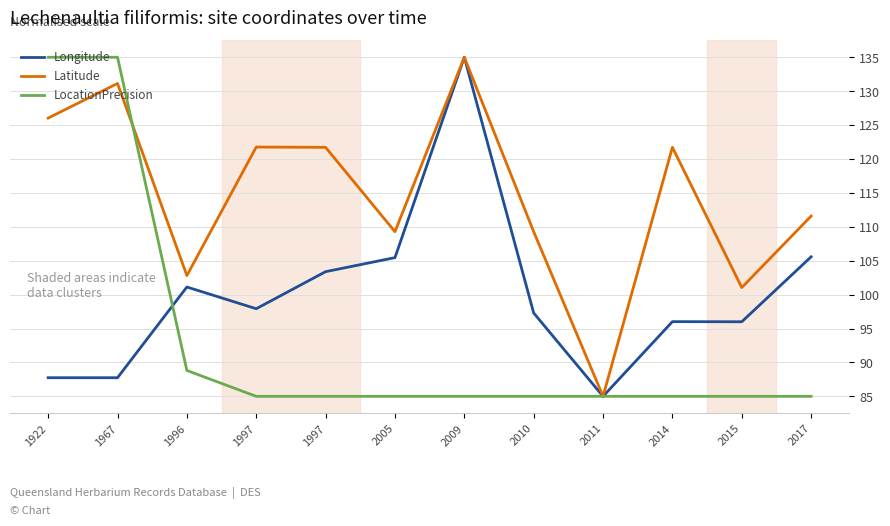

Where do LocationPrecision and Longitude first cross each other?

1967 and 1996